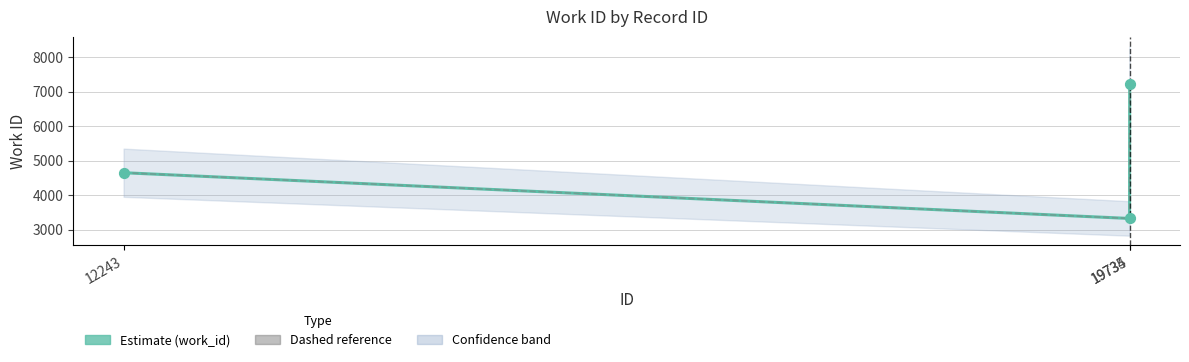

Which has a higher value, 19735 or 12243?

19735